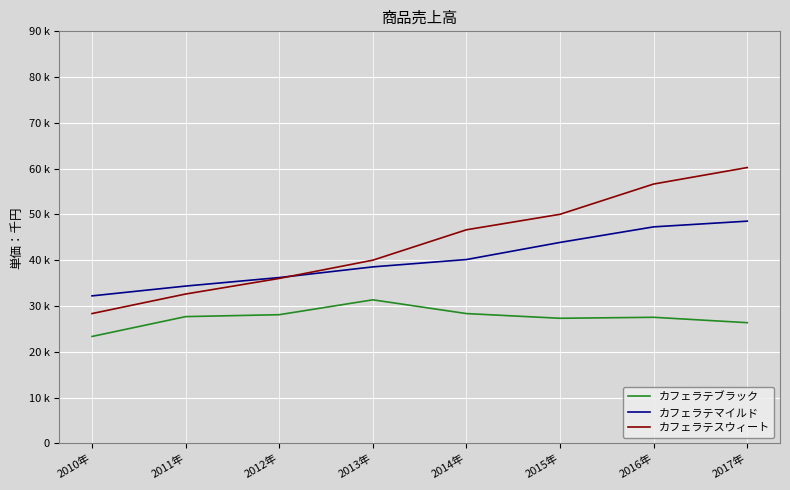

What value does the カフェラテブラック series have at 2016年?

27536